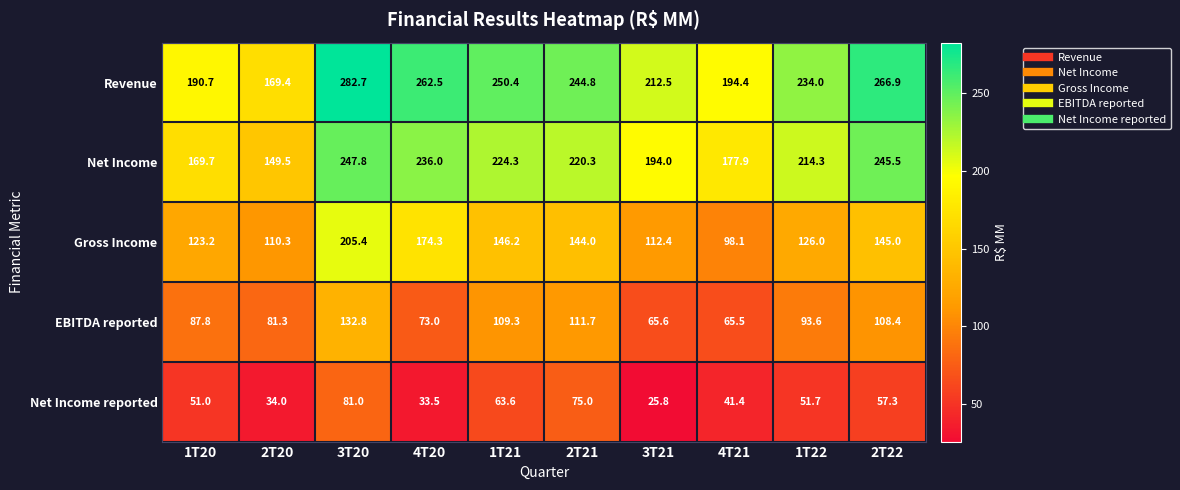

Rank the series at 1T20 from highest to lowest value.

Revenue, Net Income, Gross Income, EBITDA reported, Net Income reported